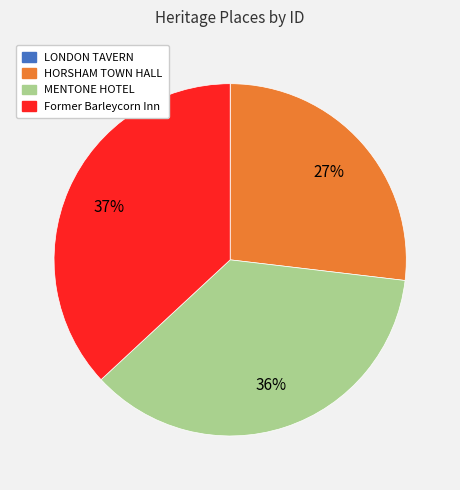

Do HORSHAM TOWN HALL and MENTONE HOTEL together represent more than half of the pie?

Yes